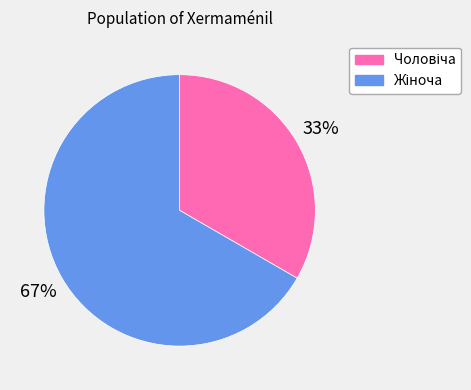

To the nearest percent, what is the average slice percentage?

50%